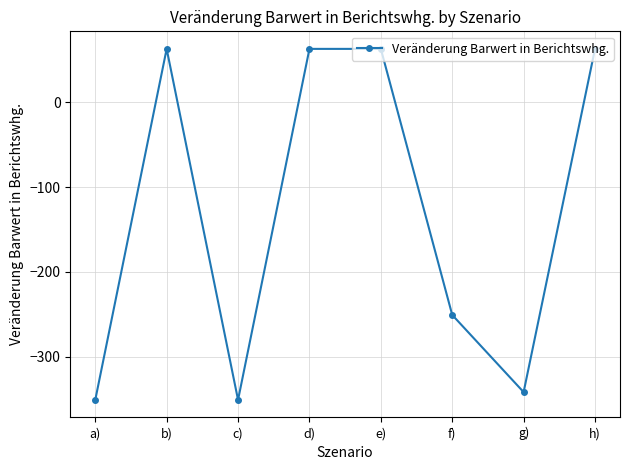

Reading left to right, list all the values displayed in this chart.

-350.9	63.0	-350.9	63.0	63.0	-250.7	-341.7	63.0